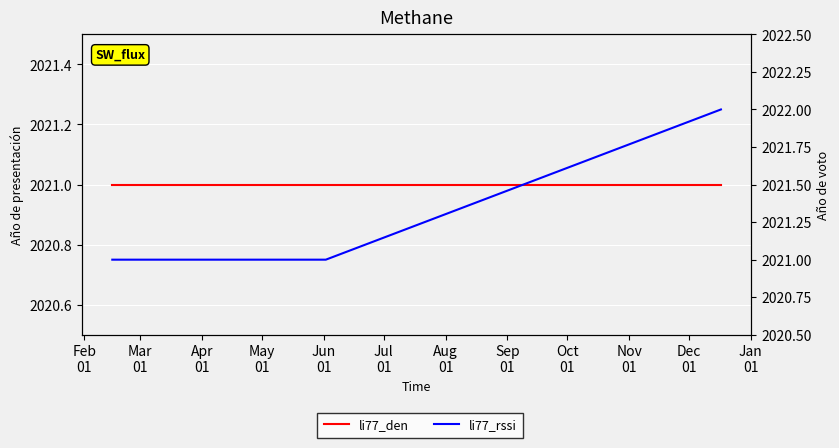

How many lines are shown in the chart?

2